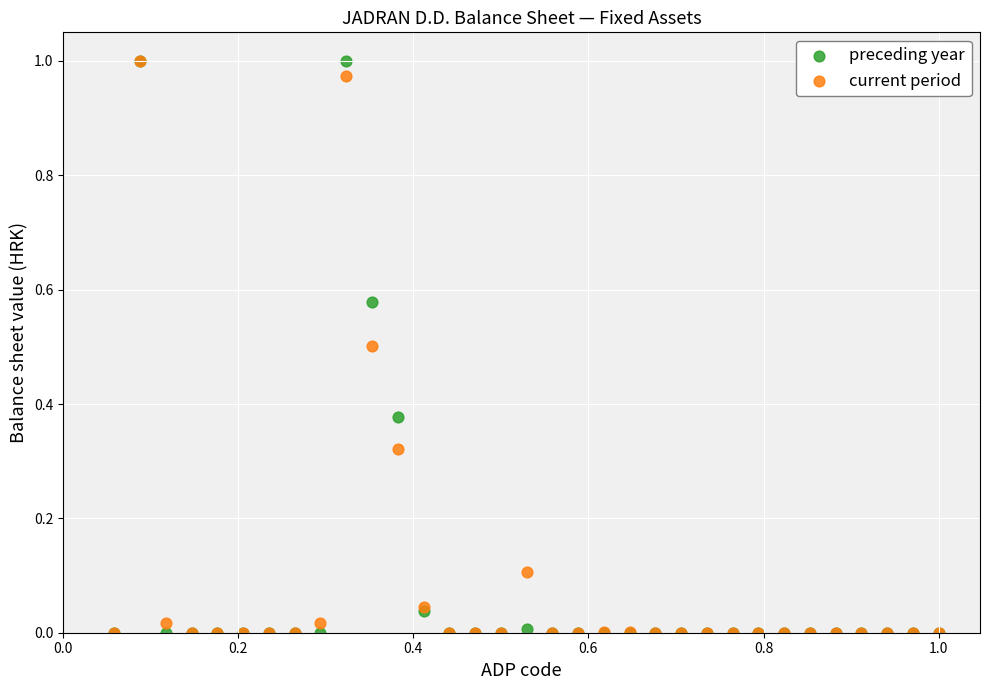

What are all the series names shown in the legend?

preceding year, current period